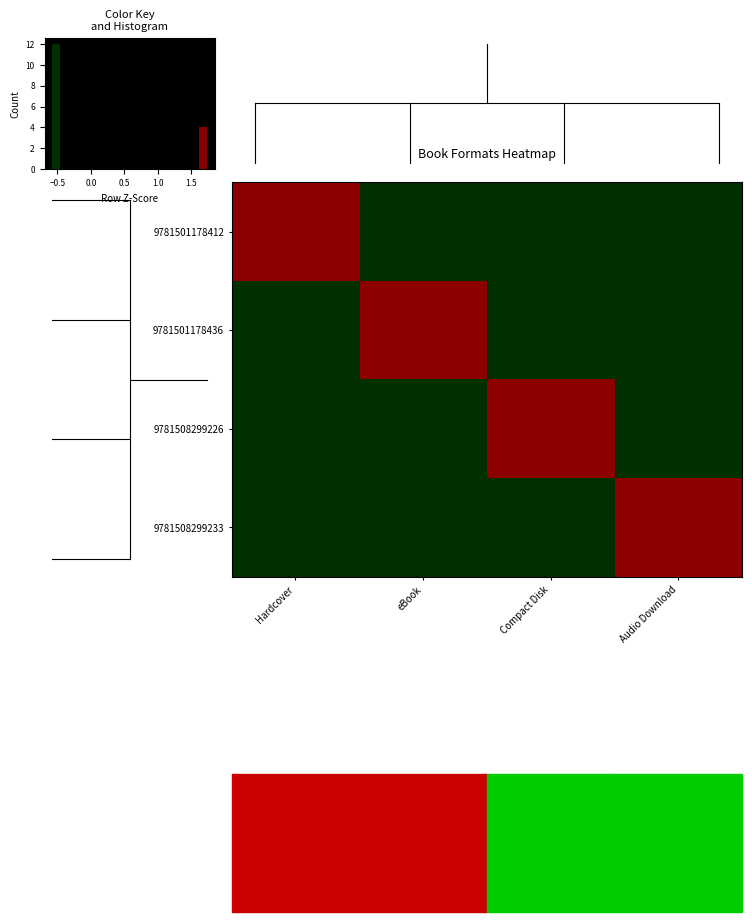

What is the difference between the maximum and minimum values in the 9781501178412 series?

2.3